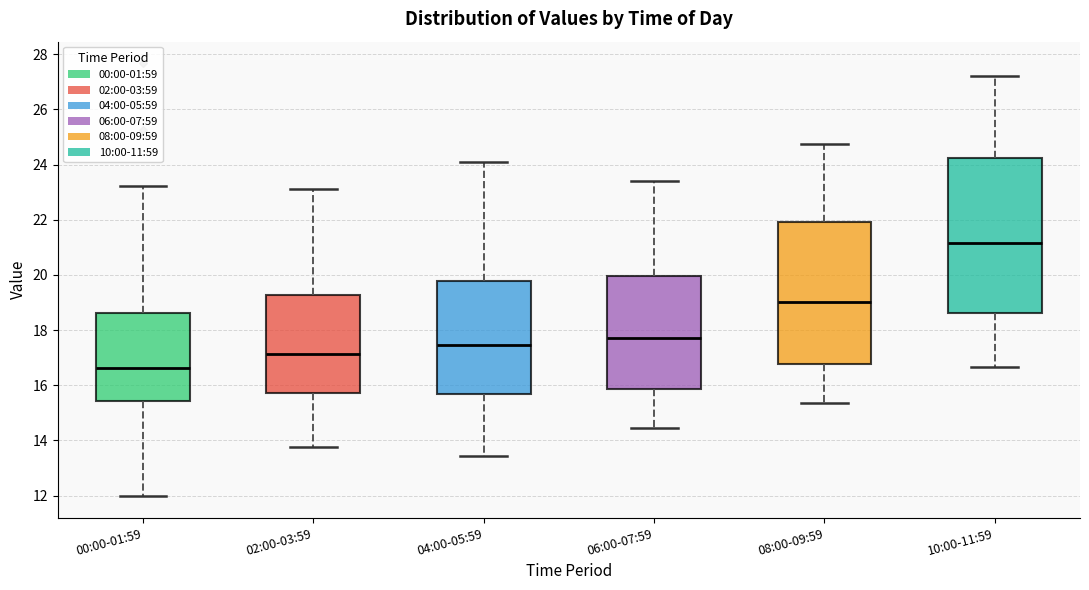

Reading left to right, read every box against the y-axis: the position of its median line, the range the box covers, and the ends of its whiskers. The values are not printed on the chart, so give them approximately, as read against the axis.

00:00-01:59: median 16.6, box 15.4 to 18.6, whiskers 12.0 to 23.2
02:00-03:59: median 17.2, box 15.8 to 19.2, whiskers 13.8 to 23.2
04:00-05:59: median 17.4, box 15.6 to 19.8, whiskers 13.4 to 24.2
06:00-07:59: median 17.8, box 15.8 to 20.0, whiskers 14.4 to 23.4
08:00-09:59: median 19.0, box 16.8 to 22.0, whiskers 15.4 to 24.8
10:00-11:59: median 21.2, box 18.6 to 24.2, whiskers 16.6 to 27.2